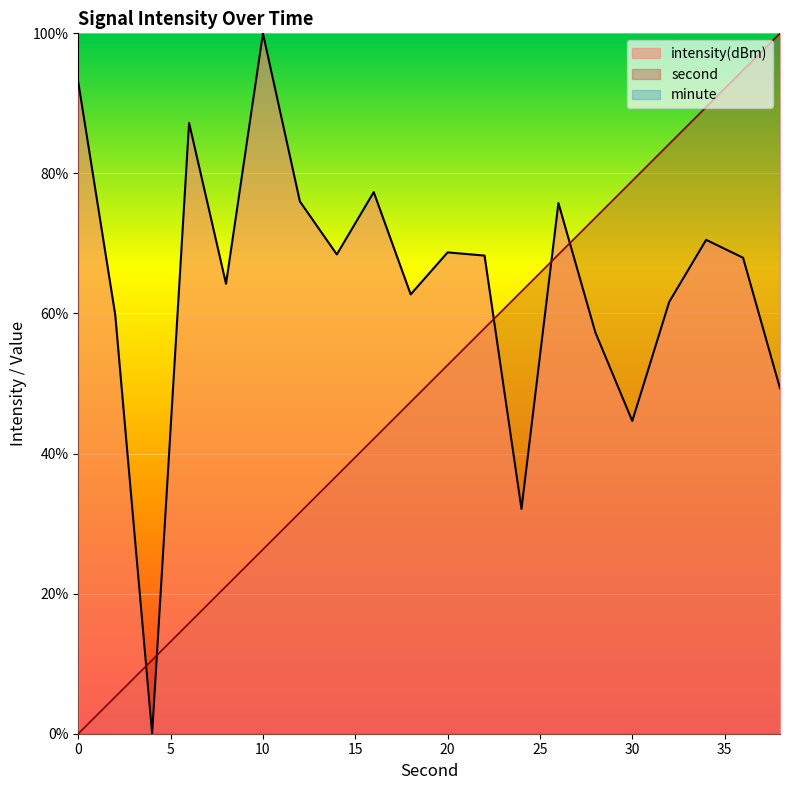

True or false: intensity has a value of 15.1 at 38.

False